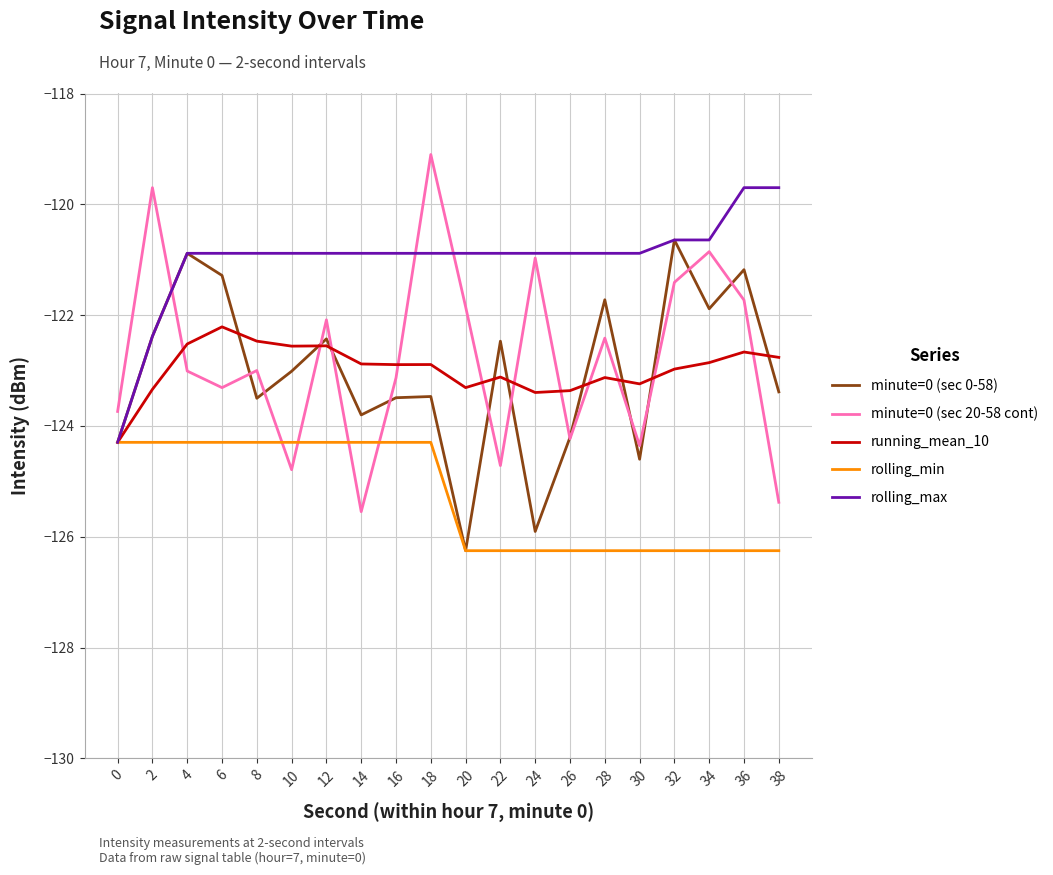

Where does the rolling_max series first go above -120?

36